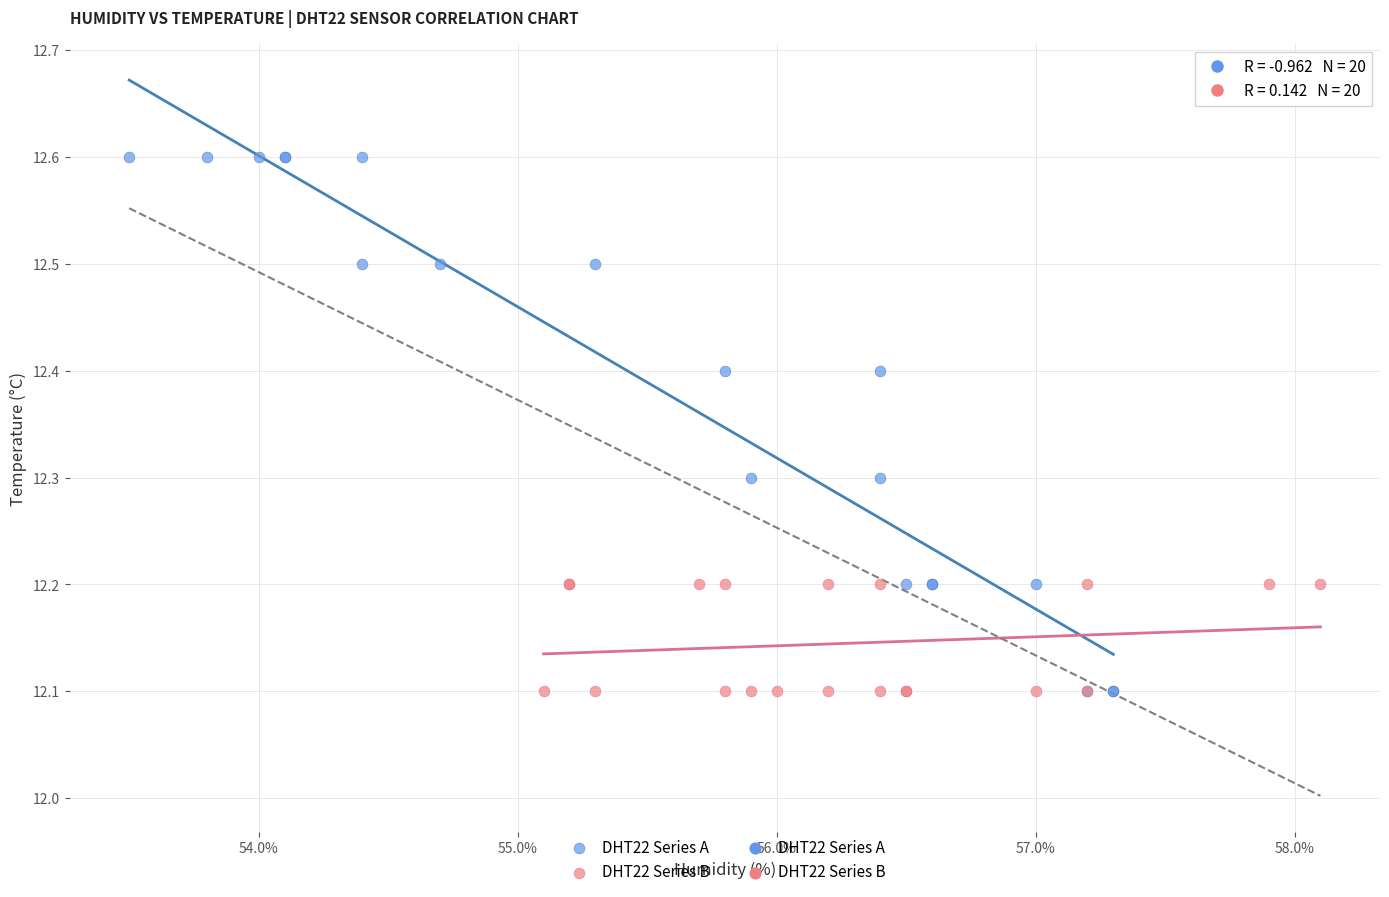

Which series reaches the maximum Y coordinate?

DHT22 Series A